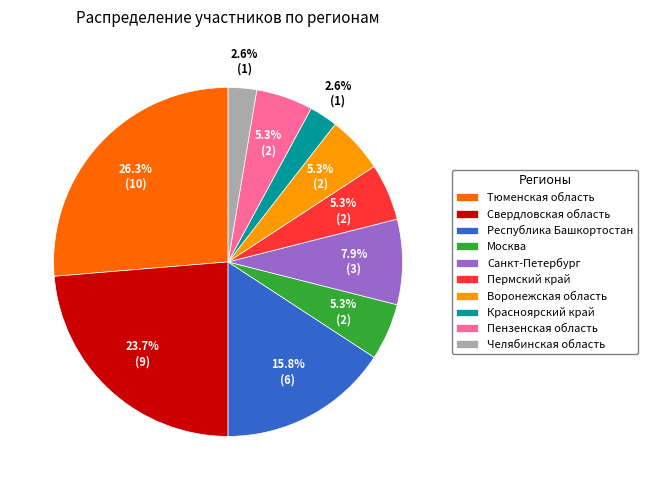

What is the largest slice in the pie chart?

Тюменская область